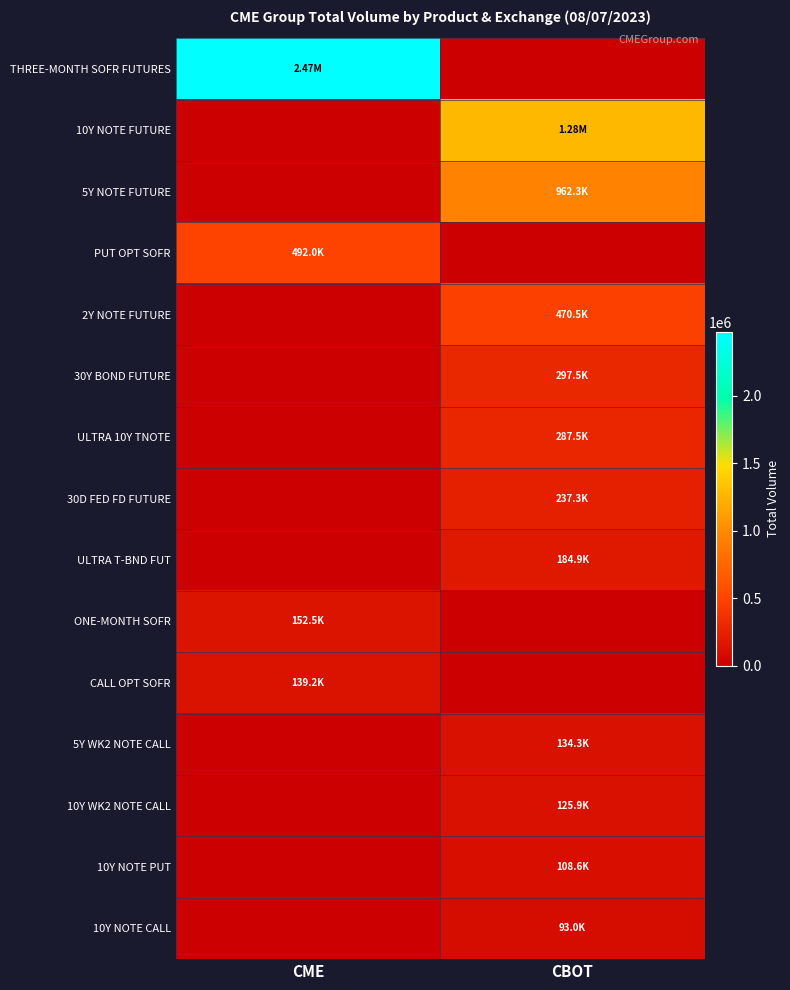

What is the total value across all series at CBOT?

4176887